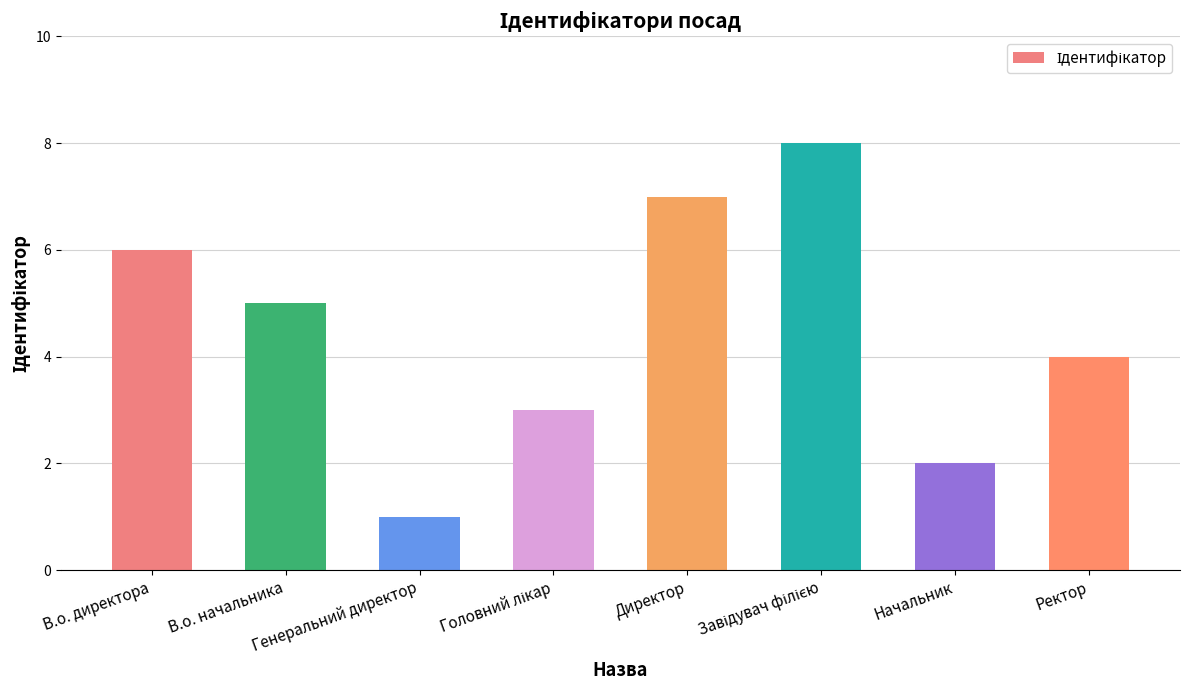

The value at Директор is 7. True or false?

True